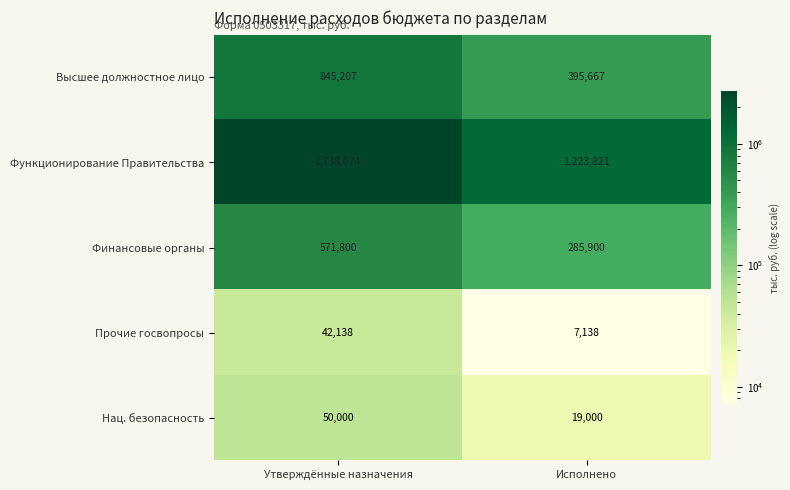

Rank the series at Утверждённые назначения from lowest to highest value.

Прочие госвопросы, Нац. безопасность, Финансовые органы, Высшее должностное лицо, Функционирование Правительства